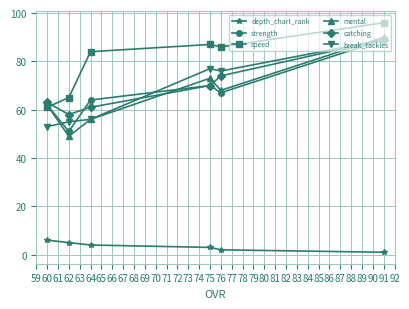

Is this an area chart (filled region under the line)?

No